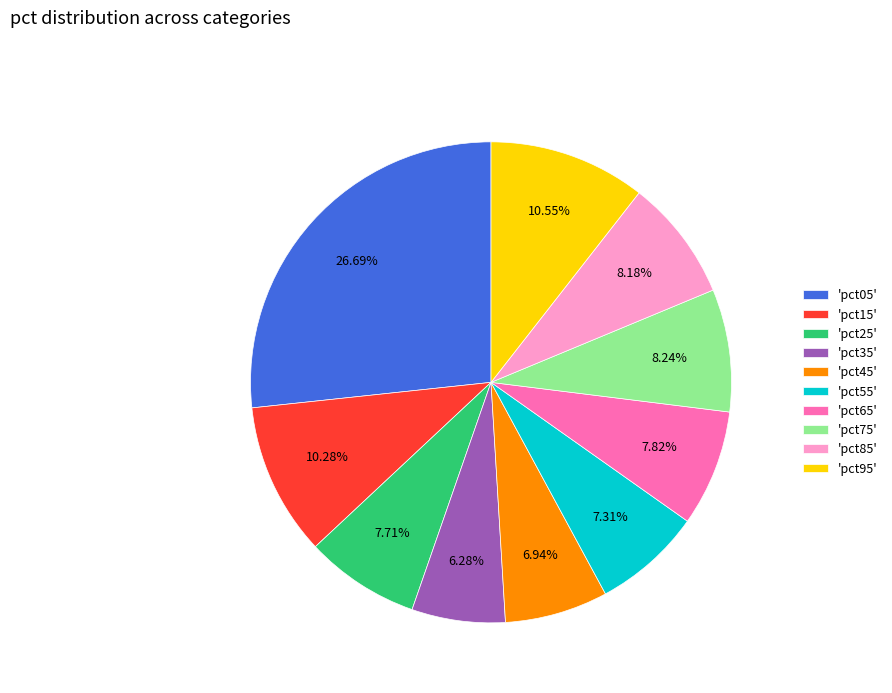

Combined, do 'pct05' and 'pct25' account for over 50%?

No